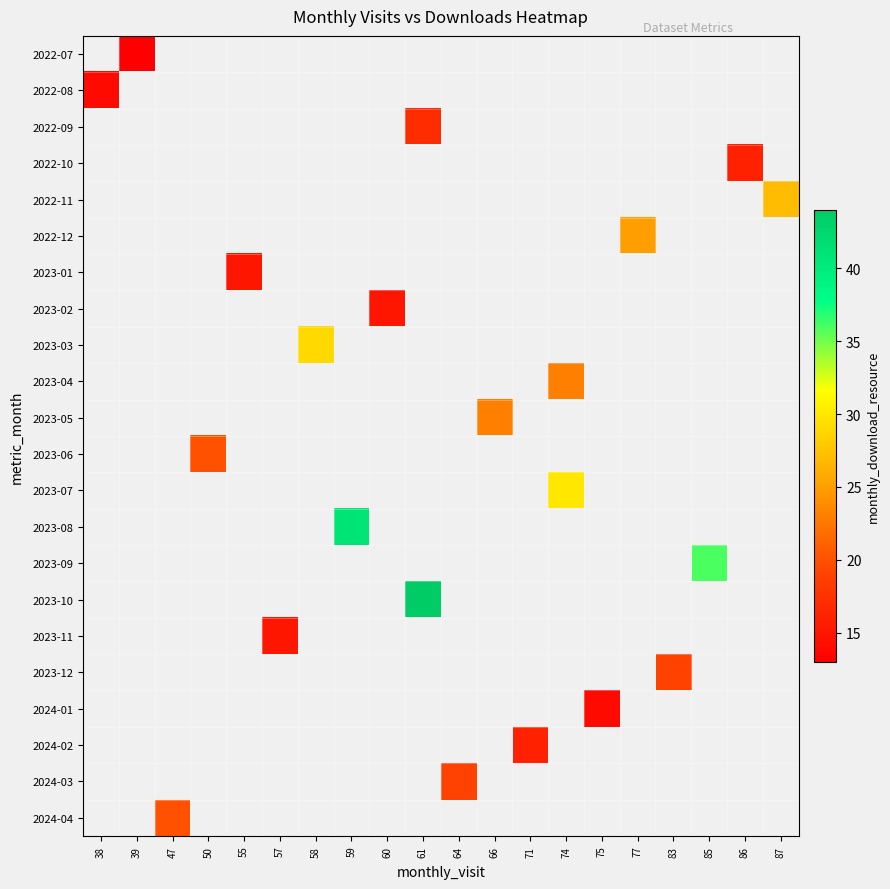

How many distinct data groups are displayed?

22